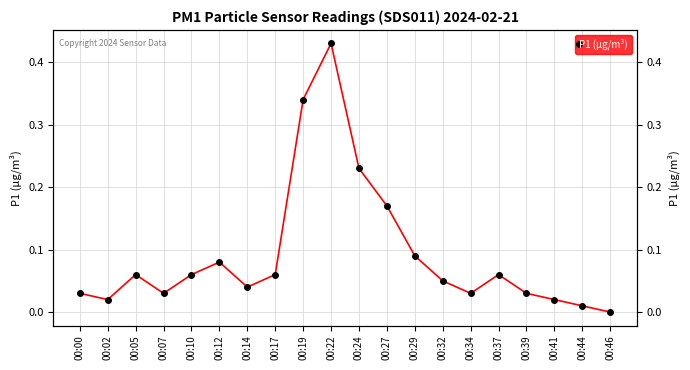

Reading left to right, transcribe all the data shown in this chart.

0.0	0.0	0.1	0.0	0.1	0.1	0.0	0.1	0.3	0.4	0.2	0.2	0.1	0.1	0.0	0.1	0.0	0.0	0.0	0.0